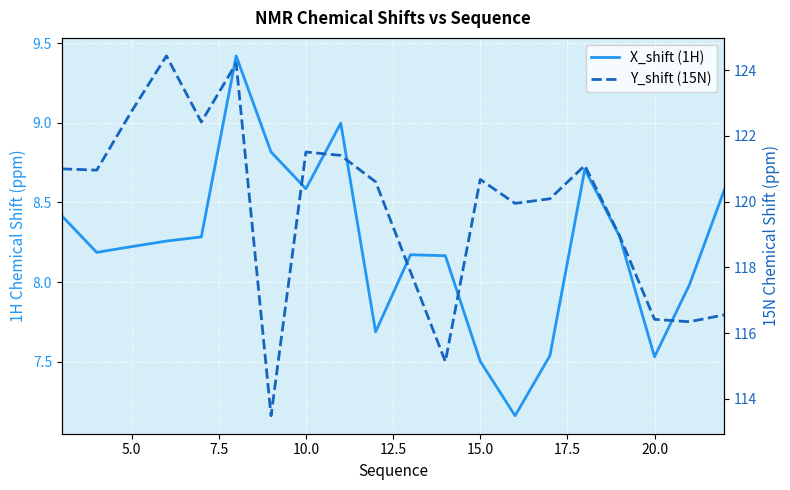

At how many categories does at least one series exceed 61?

20